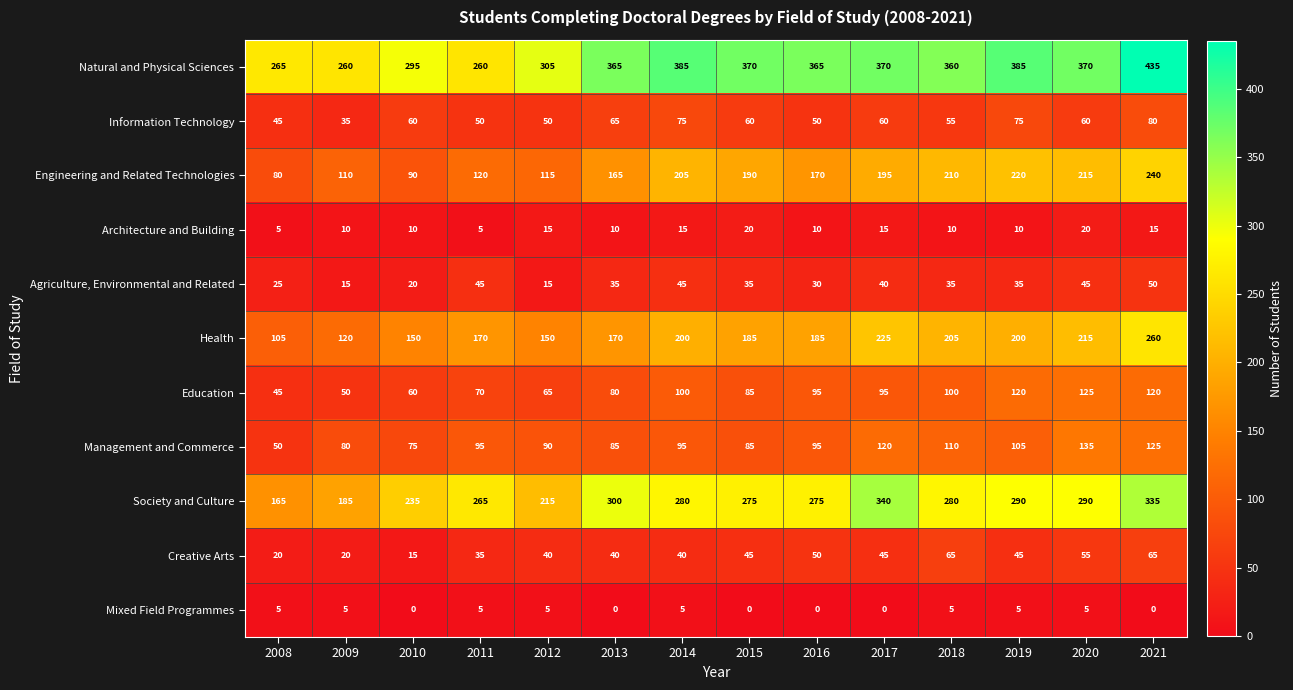

What is the spread (max minus min) of values at 2010?

295